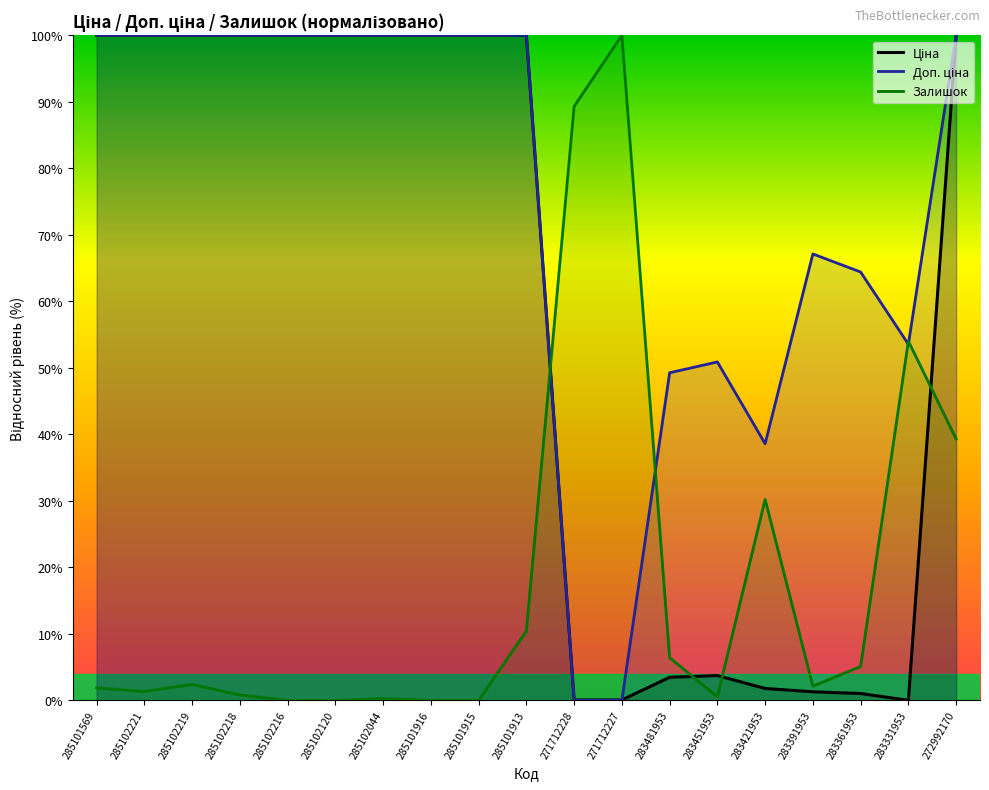

What is the sum of the Ціна values at 283451953 and 285101916?

103.7